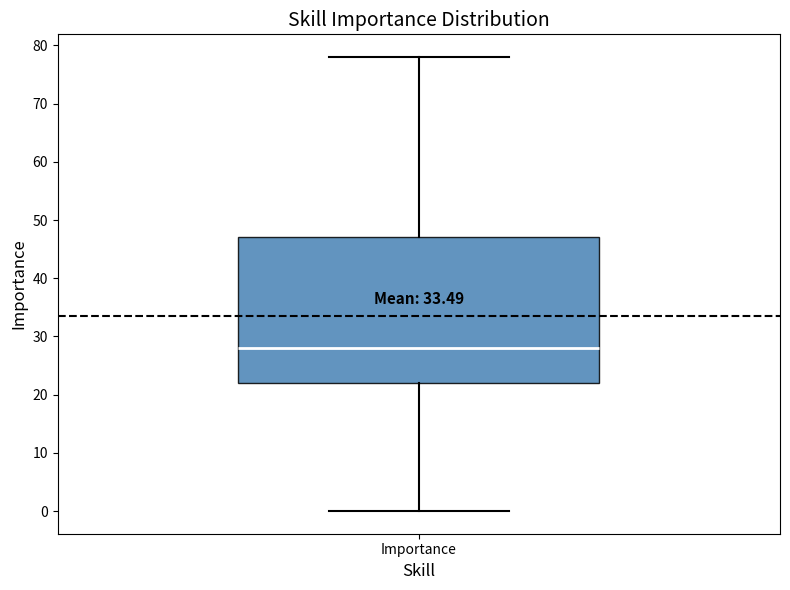

Read this box plot against the y-axis: the position of the median line, the range covered by the box, and the ends of both whiskers. The values are not printed on the chart, so give them approximately, as read against the axis.

median 28, box 22 to 47, whiskers 0 to 78